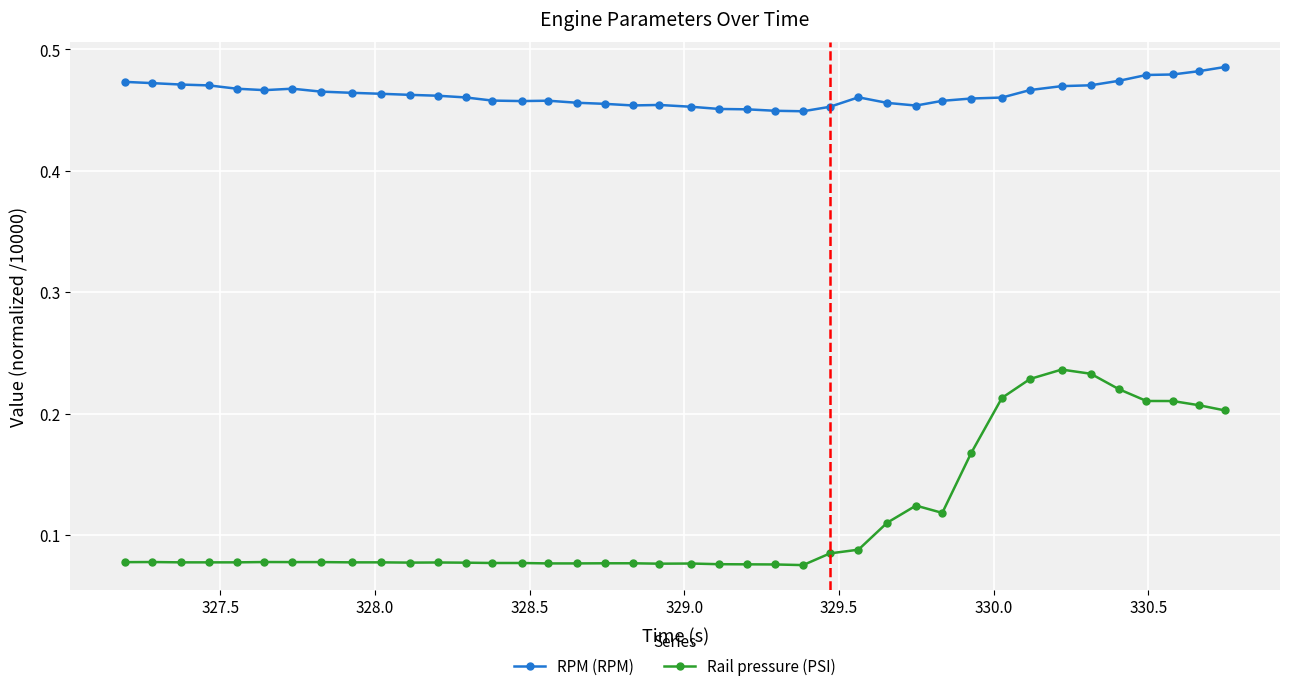

What is the sum of all RPM (RPM) values?

18.5